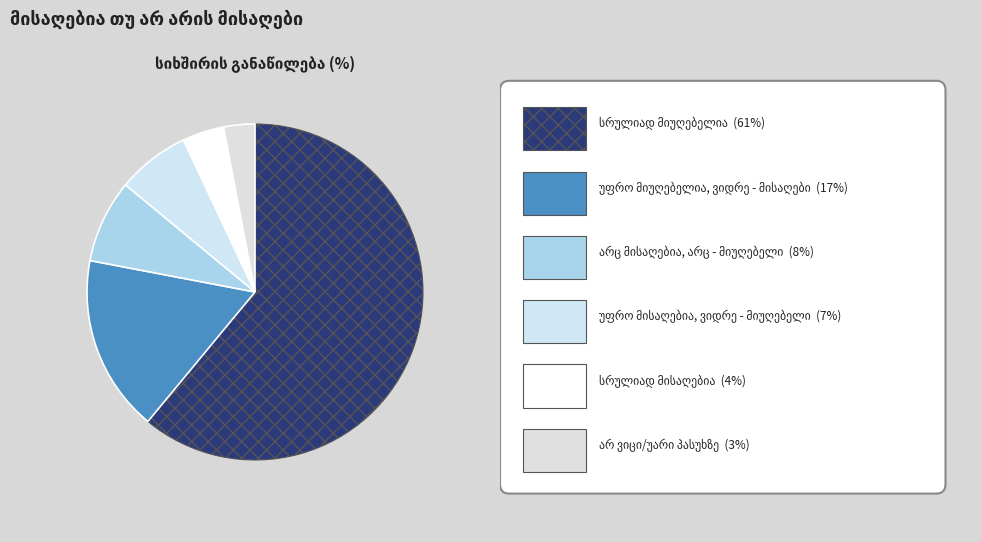

How many slices are in this pie chart?

6